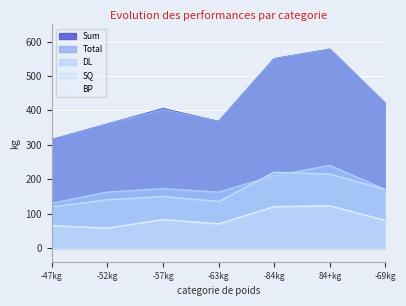

True or false: BP has a value of 100.0 at -52kg.

False